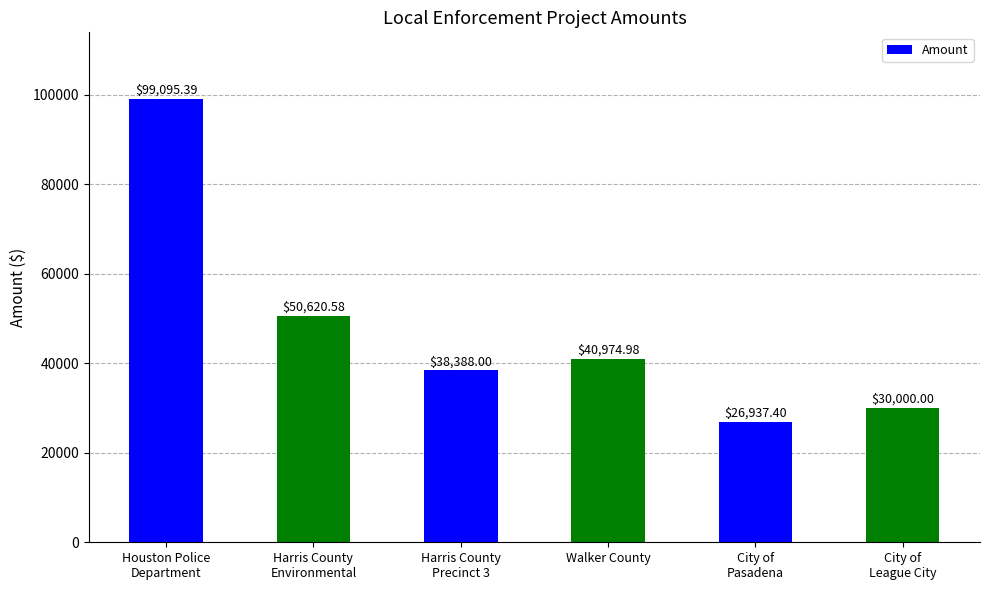

What is the difference between the maximum and minimum values?

72158.0